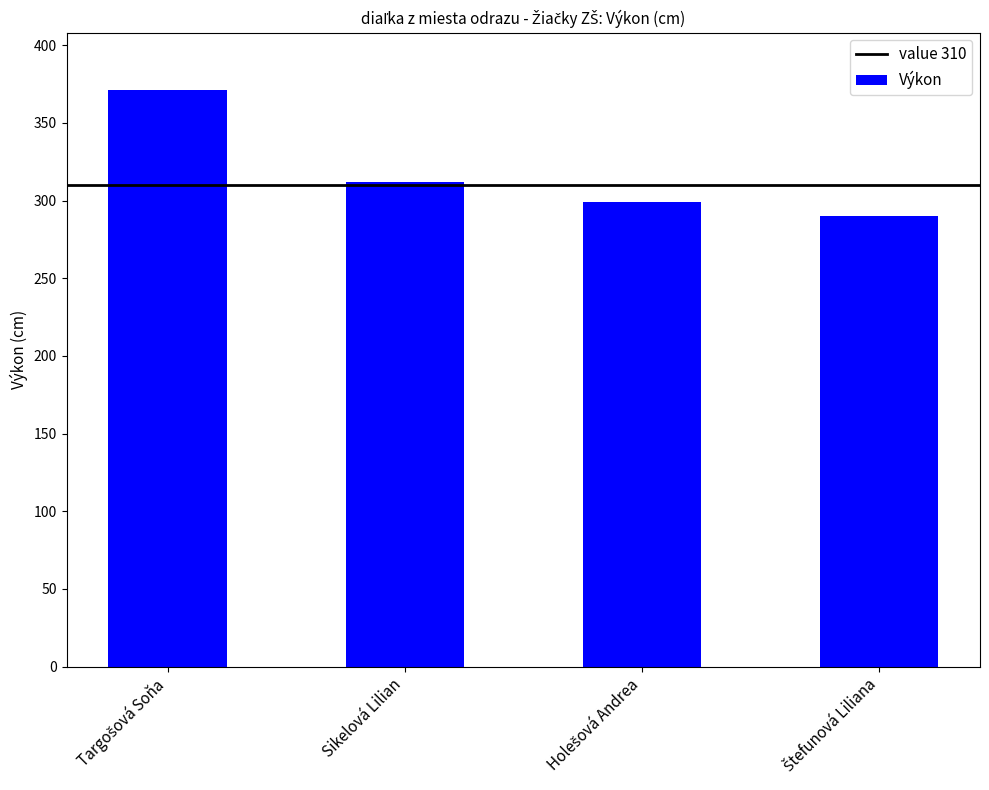

Is it true that the value at Sikelová Lilian is 187?

False